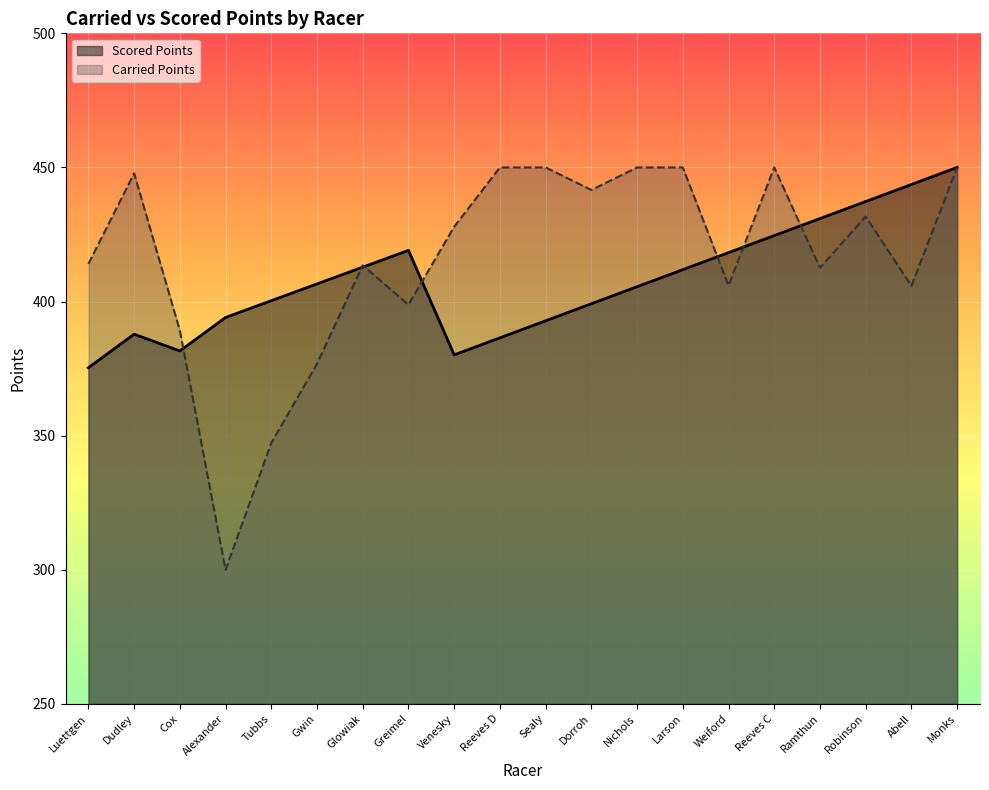

At Abell, list the series in order from largest to smallest.

Scored Points, Carried Points